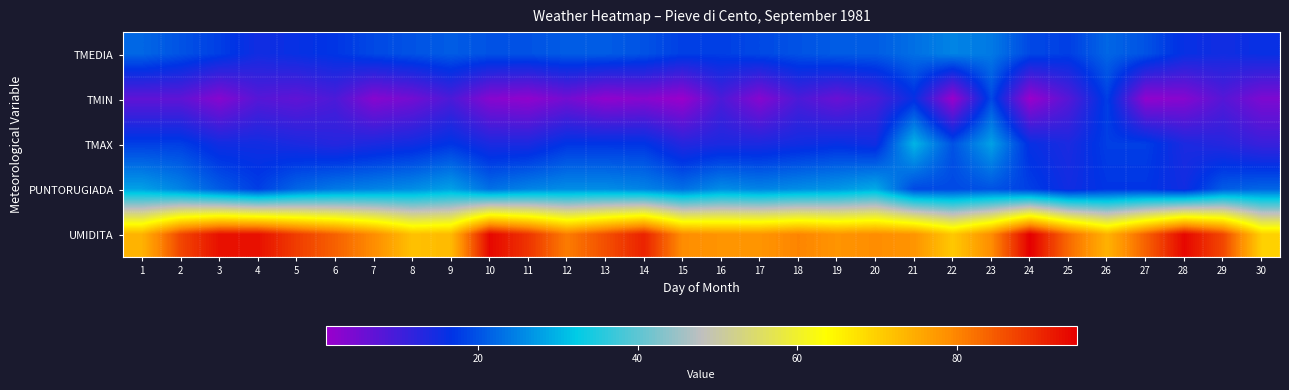

Reading left to right, list all the values displayed in this chart.

TMEDIA: 1=22	2=20	3=18	4=15	5=16	6=17	7=19	8=20	9=21	10=20	11=20	12=21	13=21	14=20	15=18	16=18	17=19	18=20	19=21	20=21	21=23	22=25	23=24	24=19	25=18	26=22	27=20	28=16	29=15	30=16
TMIN: 1=7	2=7	3=3	4=8	5=7	6=9	7=3	8=5	9=9	10=3	11=2	12=5	13=2	14=3	15=1	16=9	17=3	18=9	19=6	20=9	21=16	22=1	23=19	24=1	25=8	26=18	27=2	28=3	29=8	30=4
TMAX: 1=18	2=18	3=15	4=15	5=14	6=13	7=14	8=15	9=17	10=14	11=14	12=17	13=17	14=17	15=13	16=14	17=14	18=15	19=16	20=15	21=30	22=20	23=28	24=16	25=14	26=18	27=18	28=14	29=13	30=11
PUNTORUGIADA: 1=28	2=25	3=21	4=18	5=22	6=24	7=25	8=26	9=28	10=23	11=25	12=26	13=26	14=25	15=23	16=26	17=25	18=26	19=27	20=29	21=19	22=19	23=20	24=18	25=15	26=17	27=17	28=15	29=21	30=22
UMIDITA: 1=74	2=87	3=93	4=93	5=88	6=84	7=79	8=72	9=73	10=94	11=89	12=81	13=86	14=91	15=79	16=78	17=78	18=80	19=78	20=79	21=78	22=71	23=79	24=95	25=83	26=74	27=84	28=94	29=87	30=70